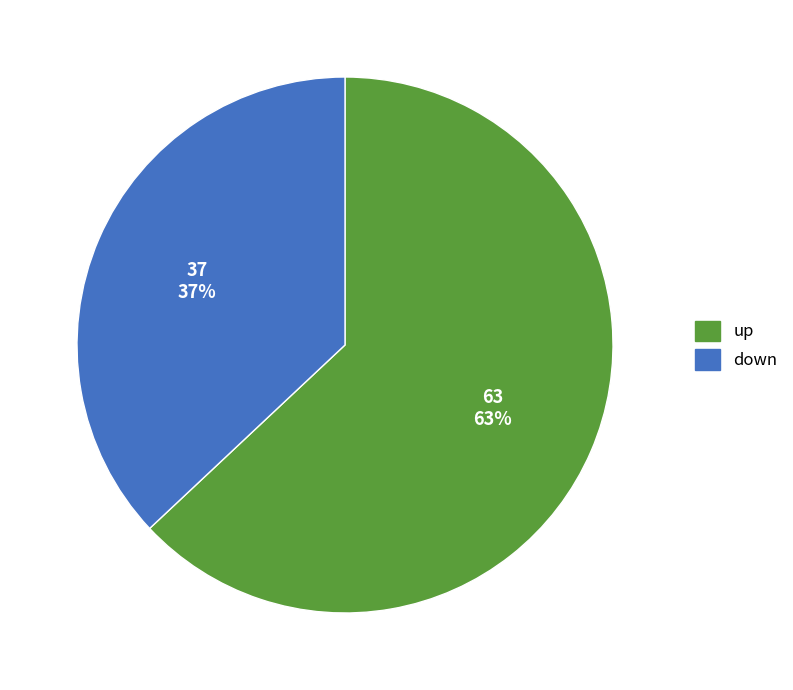

Rank the categories by value from lowest to highest.

down, up